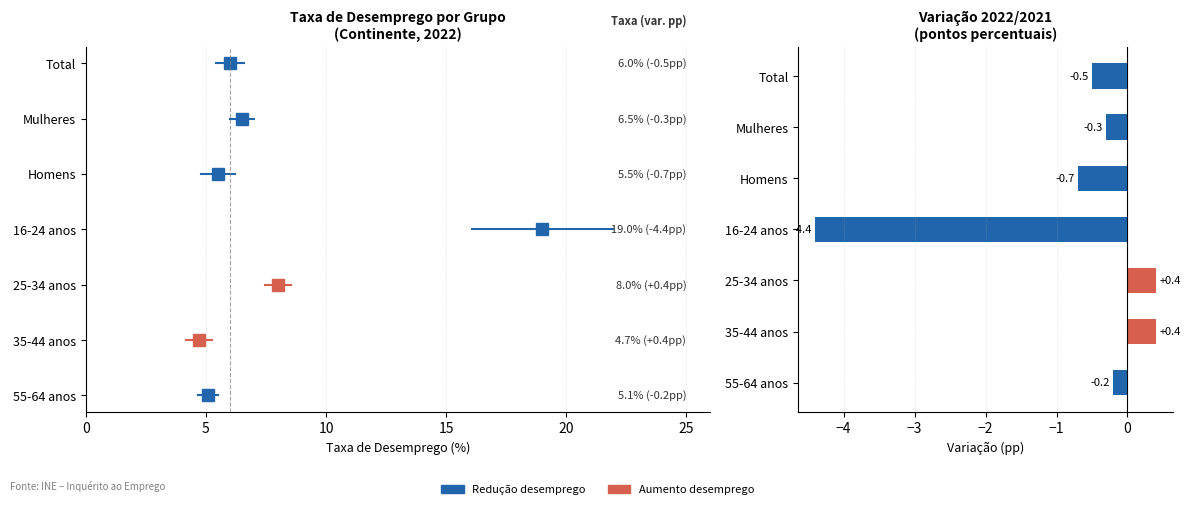

Reading top to bottom, what are all the values shown in this chart?

Total=-0.5	Mulheres=-0.3	Homens=-0.7	16-24 anos=-4.4	25-34 anos=0.4	35-44 anos=0.4	55-64 anos=-0.2